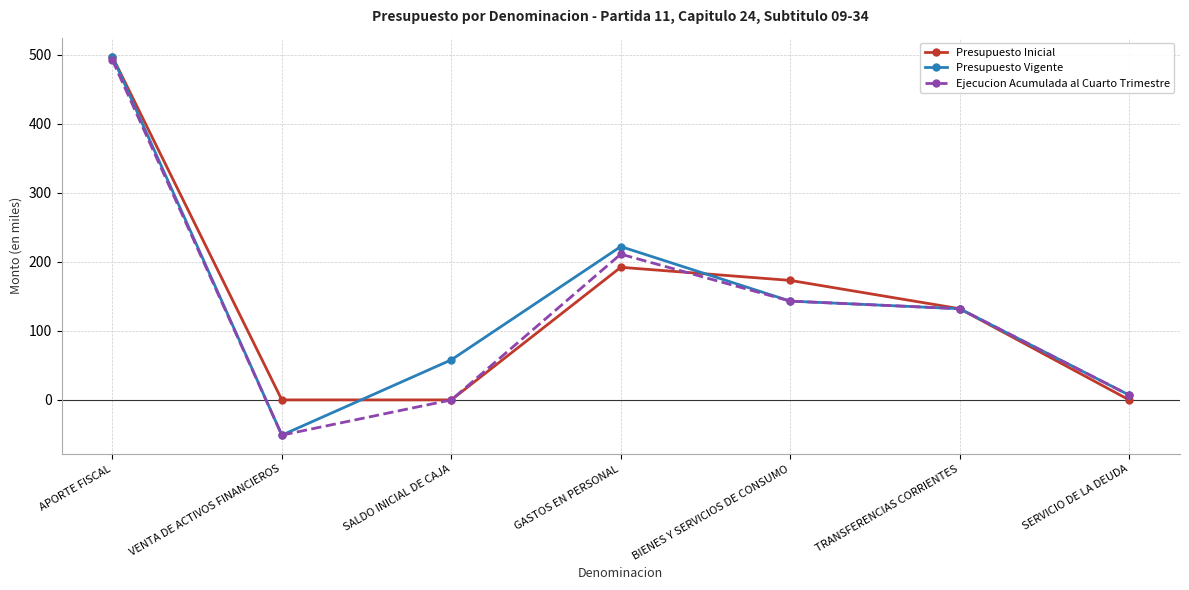

The value of Presupuesto Vigente at BIENES Y SERVICIOS DE CONSUMO is 220. True or false?

False